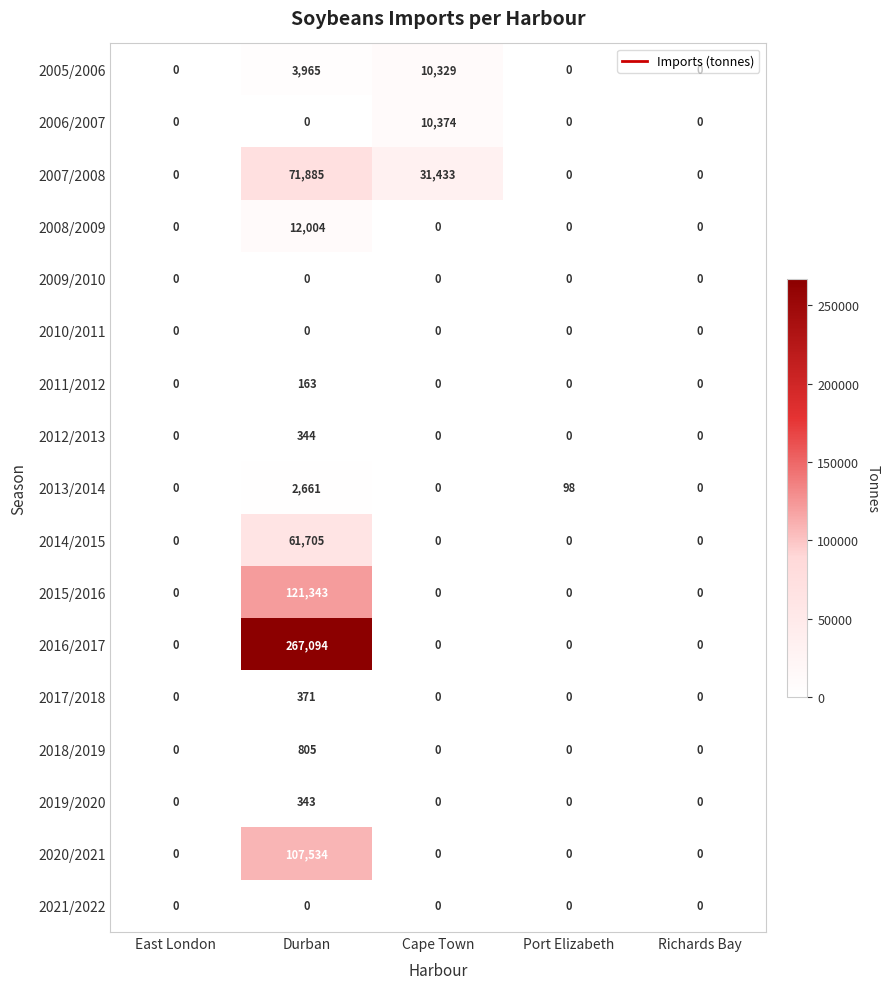

What value does the 2017/2018 series have at Durban, to the nearest 50?

350